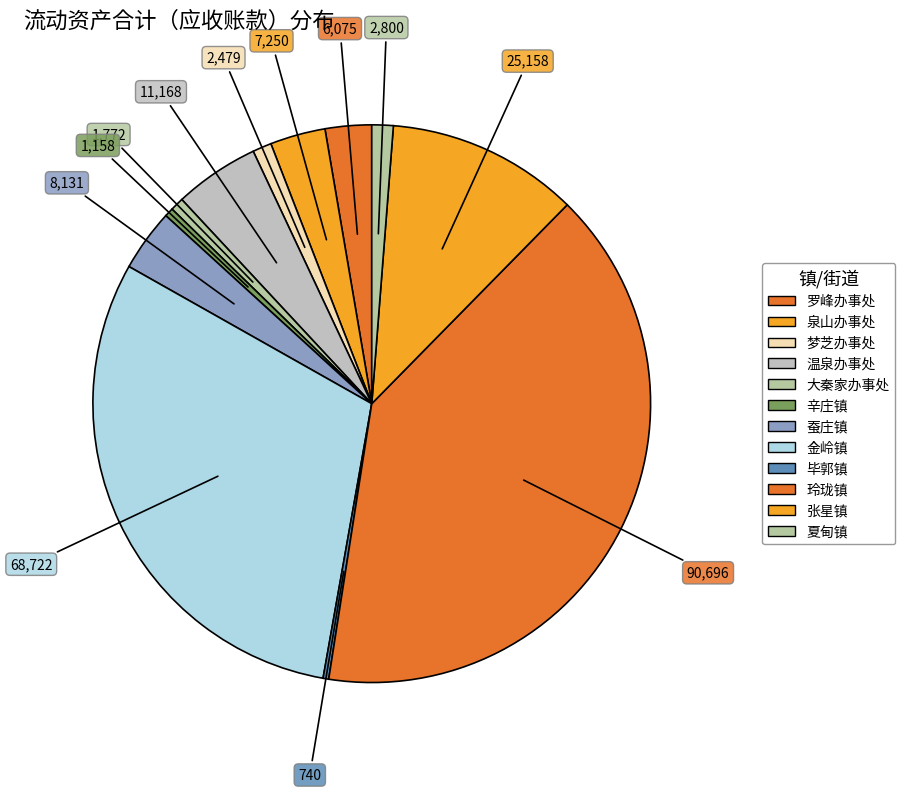

To the nearest percent, what portion does 玲珑镇 represent?

40%